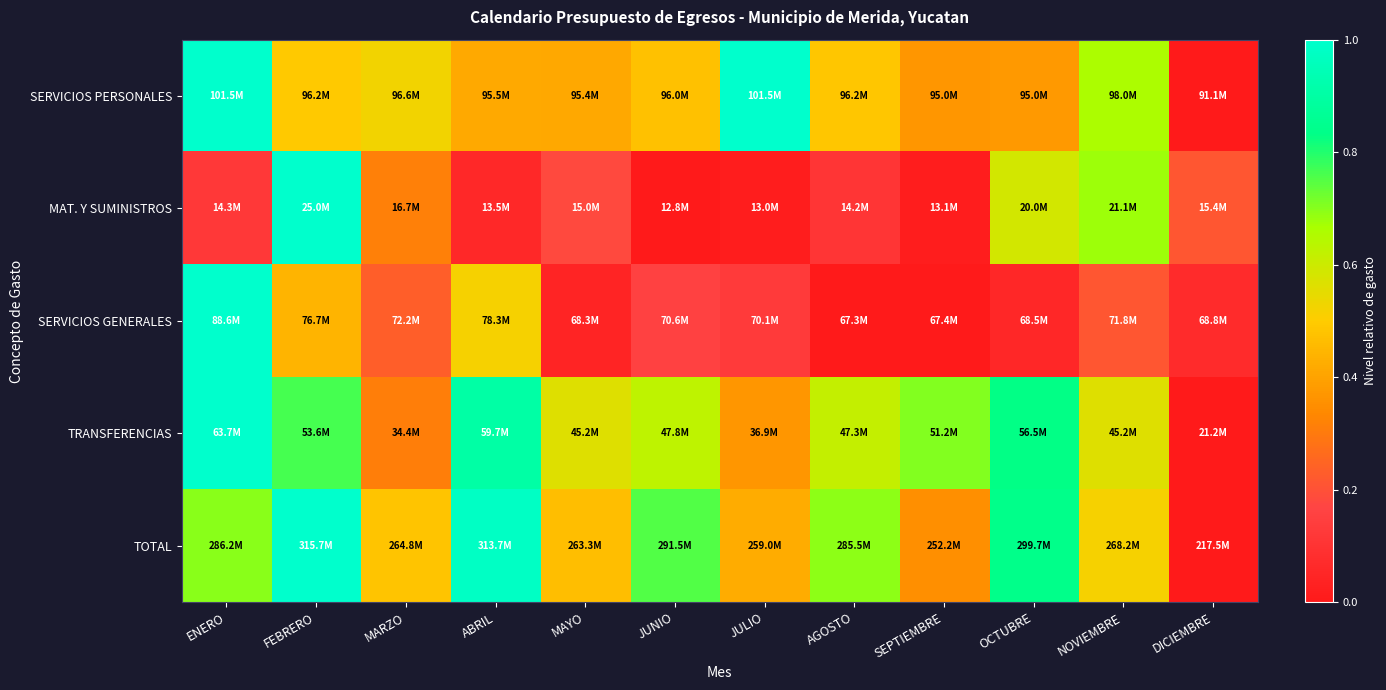

Which label corresponds to the largest value in the chart?

ENERO